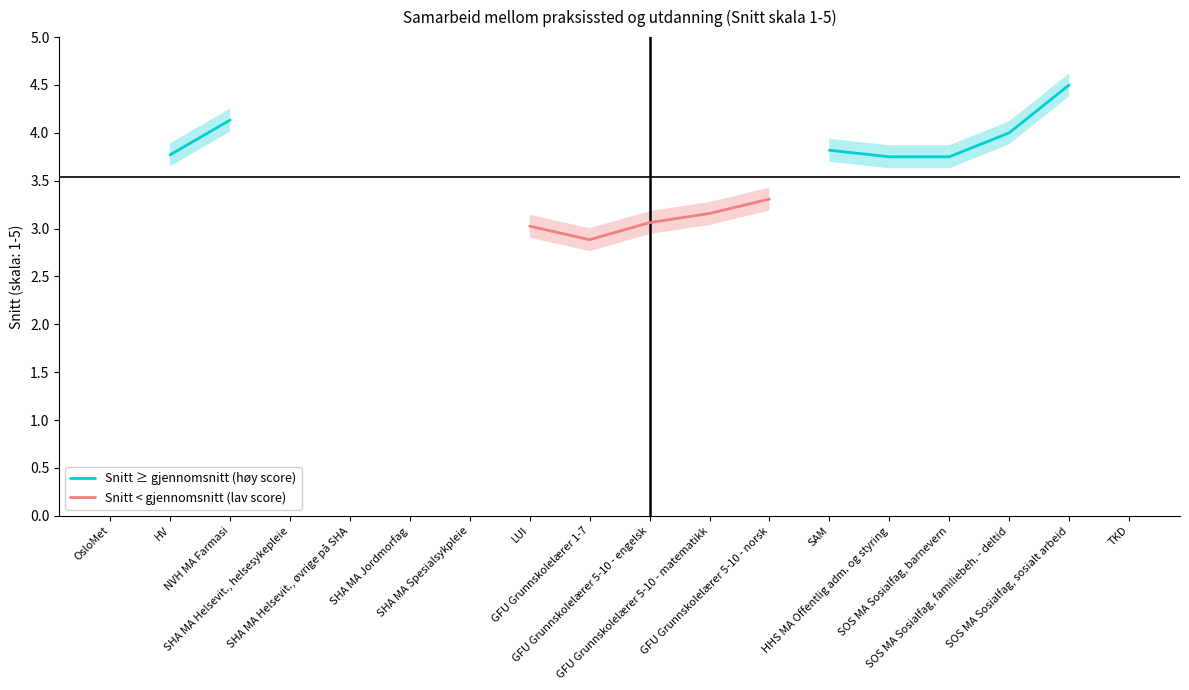

True or false: Snitt < gjennomsnitt (lav score) has more than 2 interior local peaks.

False